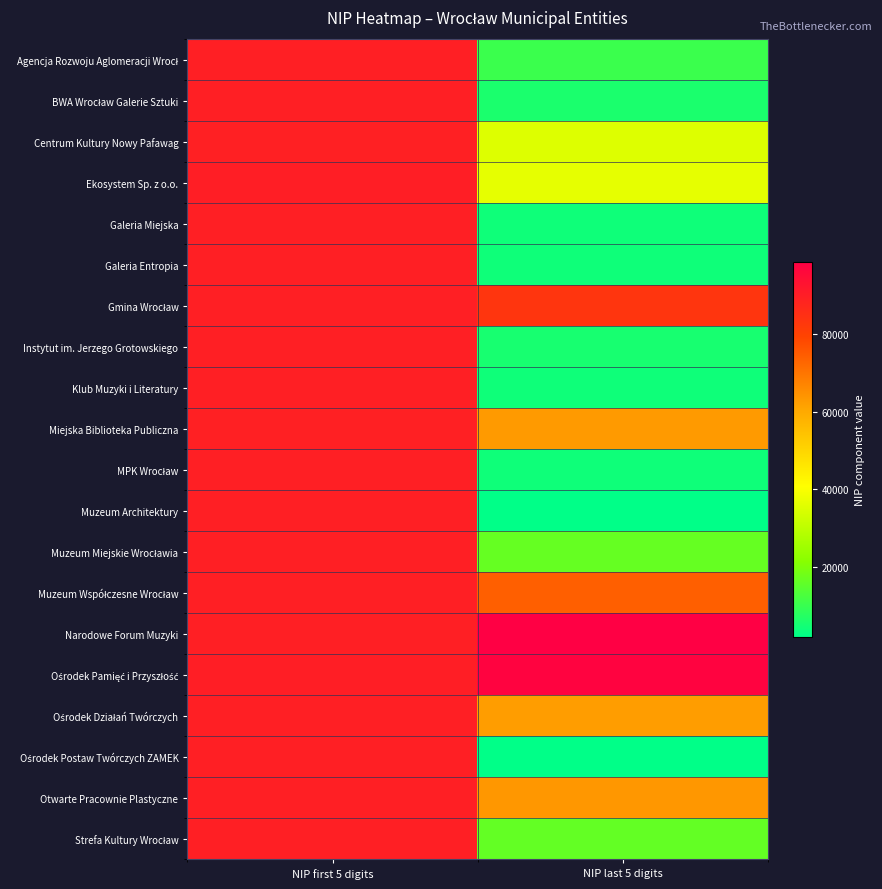

At NIP first 5 digits, list the series in order from smallest to largest.

Miejska Biblioteka Publiczna, Centrum Kultury Nowy Pafawag, Ośrodek Postaw Twórczych ZAMEK, BWA Wrocław Galerie Sztuki, Instytut im. Jerzego Grotowskiego, Galeria Miejska, Galeria Entropia, Klub Muzyki i Literatury, MPK Wrocław, Muzeum Architektury, Ośrodek Działań Twórczych, Gmina Wrocław, Muzeum Miejskie Wrocławia, Otwarte Pracownie Plastyczne, Agencja Rozwoju Aglomeracji Wrocł, Muzeum Współczesne Wrocław, Narodowe Forum Muzyki, Strefa Kultury Wrocław, Ośrodek Pamięć i Przyszłość, Ekosystem Sp. z o.o.